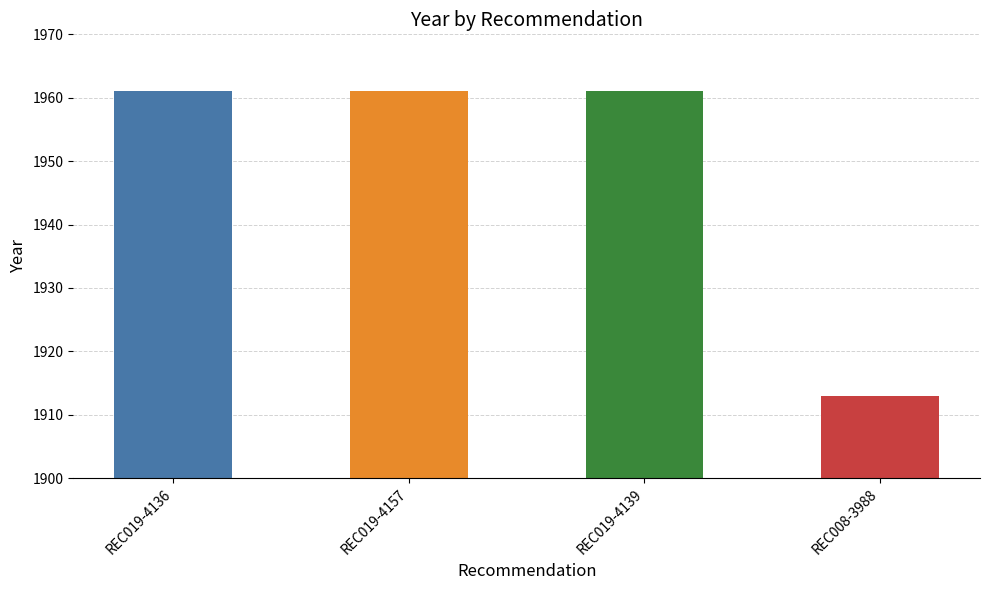

What is the value of the 4th bar from the left?

1913